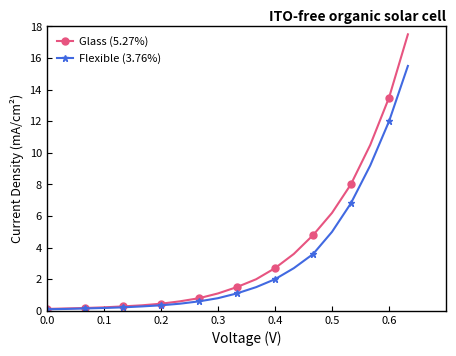

Rank the series by their maximum value, from lowest to highest.

Flexible (3.76%), Glass (5.27%)